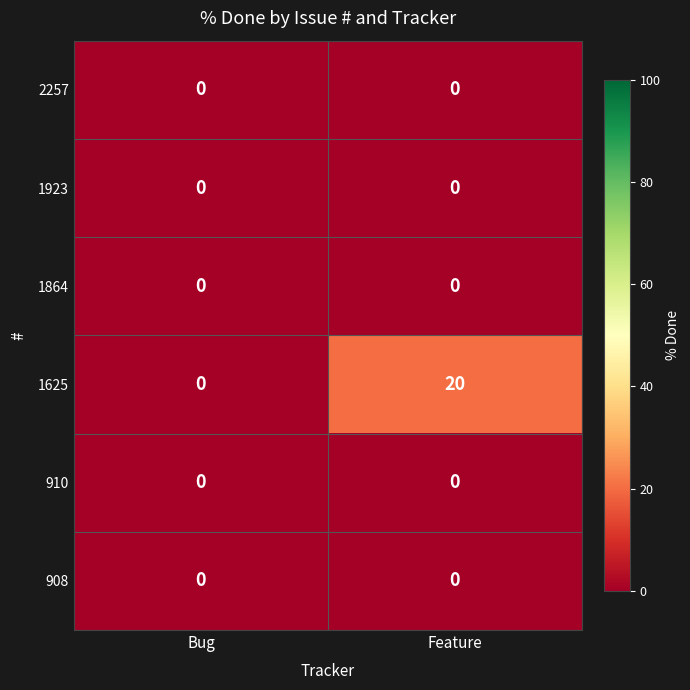

Between Bug and Feature, which series saw the biggest shift?

1625